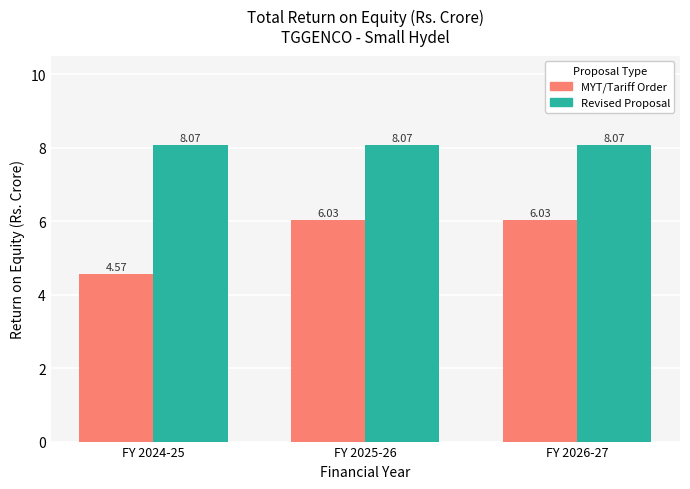

The MYT/Tariff Order series shows 6.4 at FY 2024-25. True or false?

False